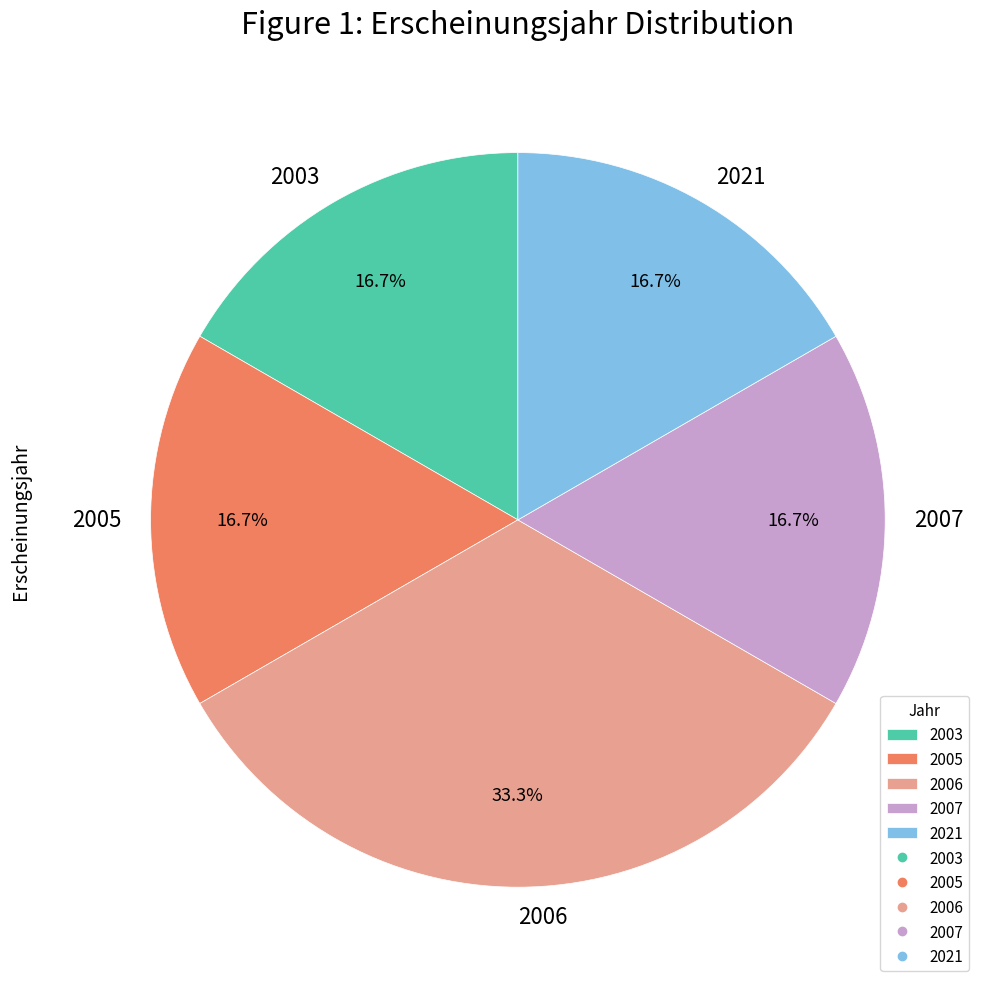

Which has a higher value, 2007 or 2006?

2006